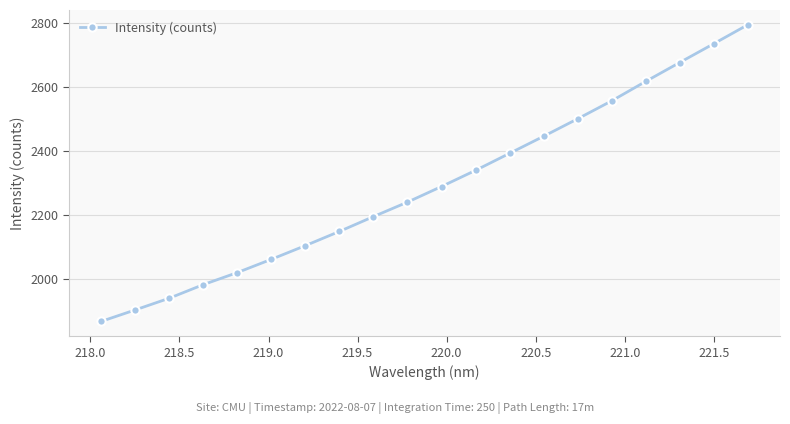

What is the value of the 10th point from the left?

2239.3